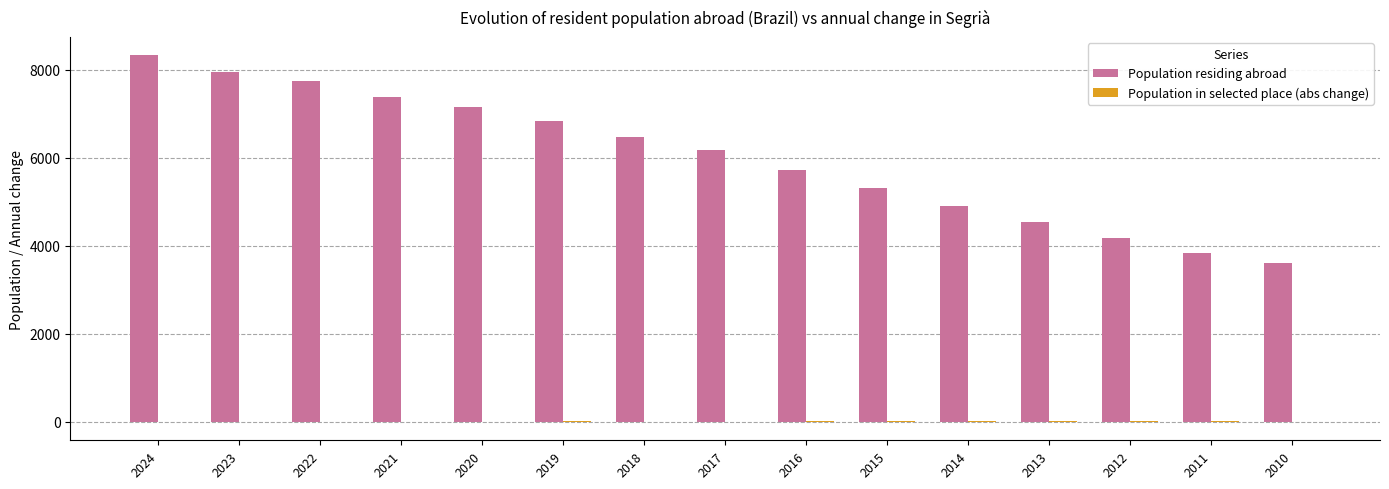

The value of Population residing abroad at 2017 is 6185. True or false?

True